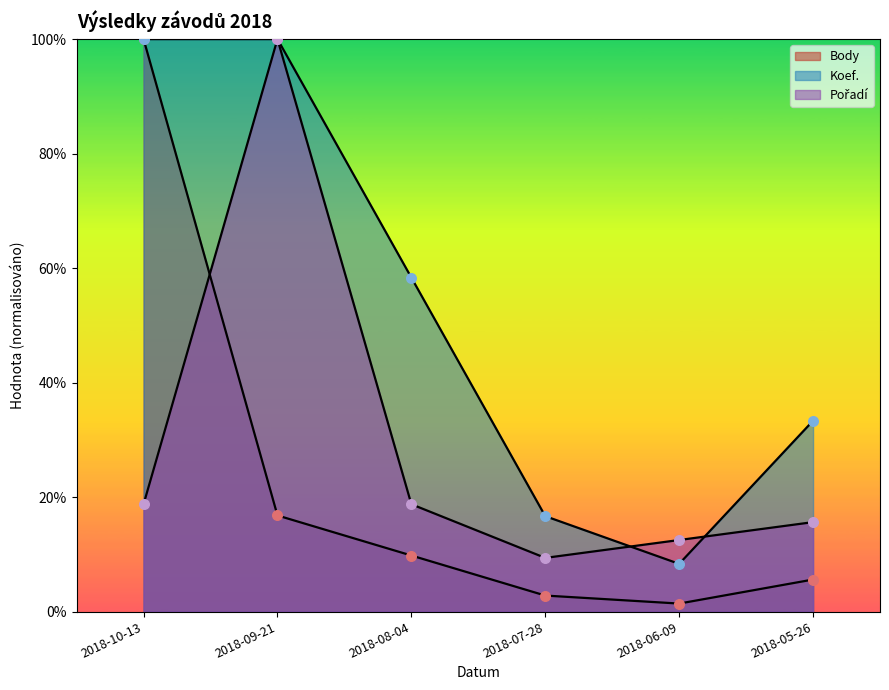

Which series reaches the minimum Y coordinate?

Body